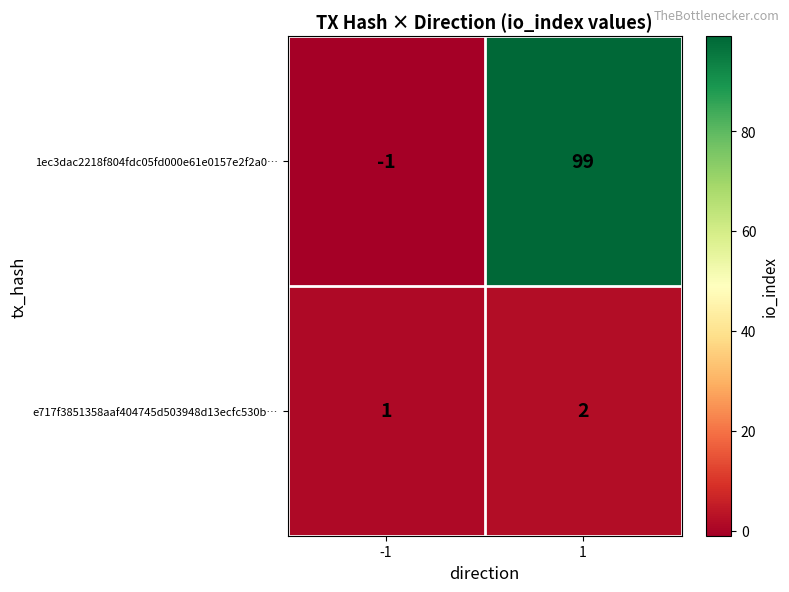

Is it true that 1ec3dac2218f804fdc05fd000e61e0157e2f2a0… equals 175 at 1?

False